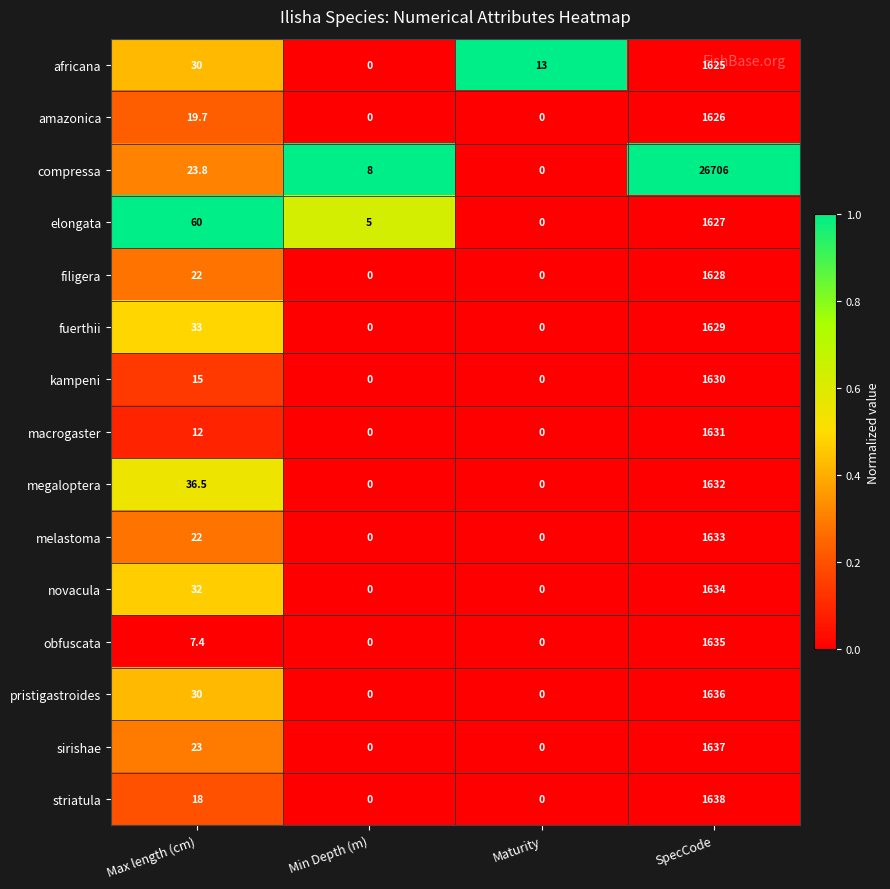

What is the sum of all melastoma values?

1655.0